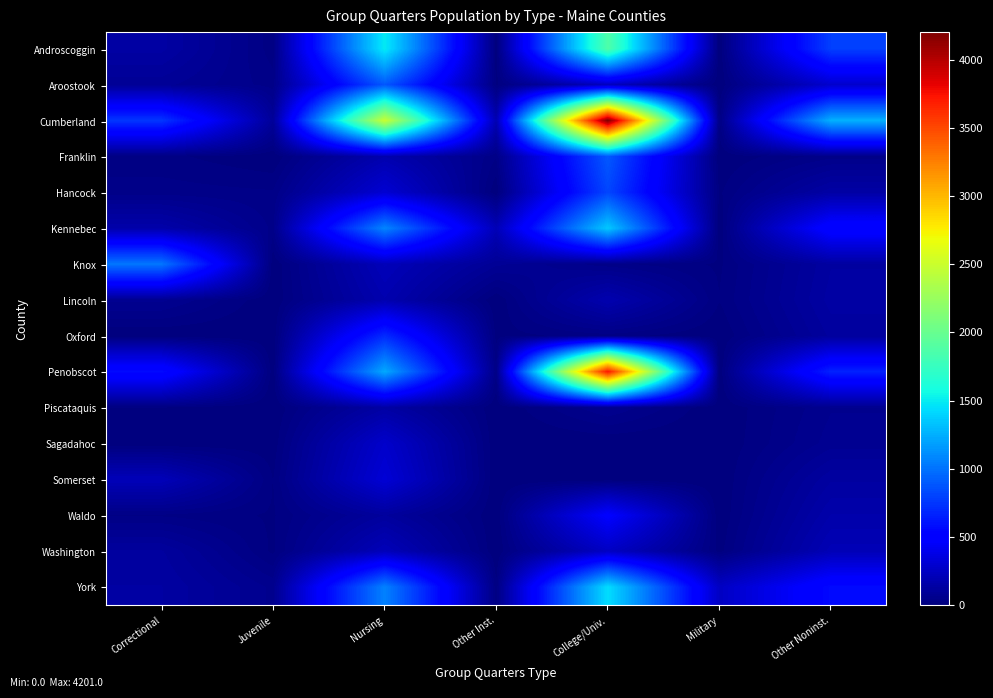

Reading left to right, what are all the values shown in this chart?

Androscoggin: Correctional=137	Juvenile=23	Nursing=1497	Other Inst.=1	College/Univ.=1874	Military=0	Other Noninst.=790
Aroostook: Correctional=88	Juvenile=41	Nursing=890	Other Inst.=12	College/Univ.=238	Military=0	Other Noninst.=290
Cumberland: Correctional=748	Juvenile=100	Nursing=2489	Other Inst.=187	College/Univ.=4201	Military=24	Other Noninst.=1258
Franklin: Correctional=22	Juvenile=0	Nursing=180	Other Inst.=34	College/Univ.=897	Military=0	Other Noninst.=43
Hancock: Correctional=41	Juvenile=35	Nursing=309	Other Inst.=0	College/Univ.=817	Military=13	Other Noninst.=144
Kennebec: Correctional=162	Juvenile=44	Nursing=1080	Other Inst.=206	College/Univ.=1358	Military=0	Other Noninst.=538
Knox: Correctional=1015	Juvenile=0	Nursing=217	Other Inst.=87	College/Univ.=39	Military=13	Other Noninst.=130
Lincoln: Correctional=70	Juvenile=0	Nursing=179	Other Inst.=0	College/Univ.=182	Military=17	Other Noninst.=139
Oxford: Correctional=0	Juvenile=0	Nursing=703	Other Inst.=9	College/Univ.=25	Military=0	Other Noninst.=119
Penobscot: Correctional=569	Juvenile=4	Nursing=1227	Other Inst.=31	College/Univ.=3720	Military=0	Other Noninst.=667
Piscataquis: Correctional=15	Juvenile=0	Nursing=141	Other Inst.=0	College/Univ.=66	Military=0	Other Noninst.=64
Sagadahoc: Correctional=0	Juvenile=5	Nursing=282	Other Inst.=0	College/Univ.=0	Military=0	Other Noninst.=74
Somerset: Correctional=214	Juvenile=16	Nursing=320	Other Inst.=0	College/Univ.=0	Military=0	Other Noninst.=129
Waldo: Correctional=30	Juvenile=14	Nursing=116	Other Inst.=0	College/Univ.=485	Military=0	Other Noninst.=165
Washington: Correctional=117	Juvenile=12	Nursing=217	Other Inst.=0	College/Univ.=253	Military=9	Other Noninst.=205
York: Correctional=132	Juvenile=61	Nursing=1064	Other Inst.=17	College/Univ.=1440	Military=254	Other Noninst.=564